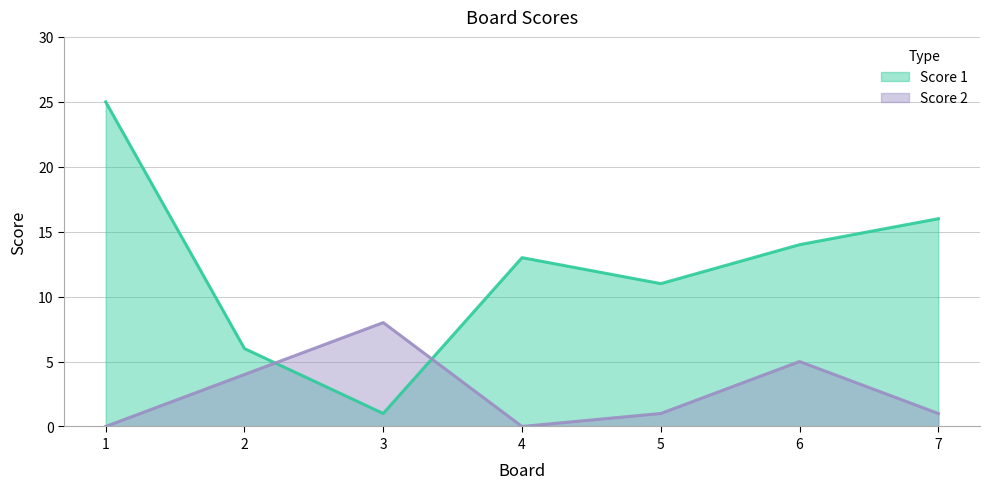

At how many categories does at least one series exceed 21?

1